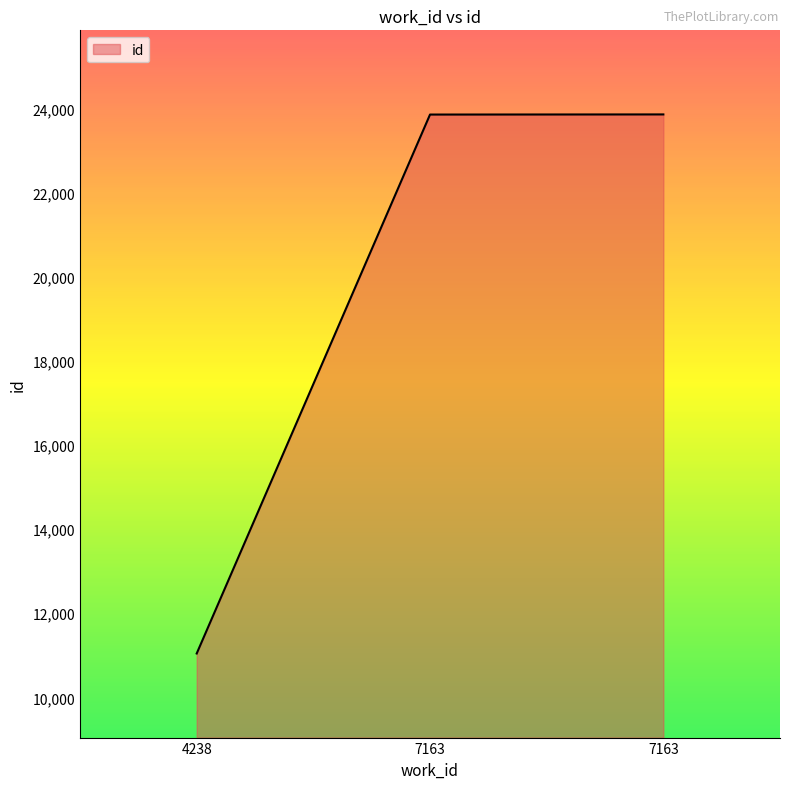

How many series are shown in this chart?

1